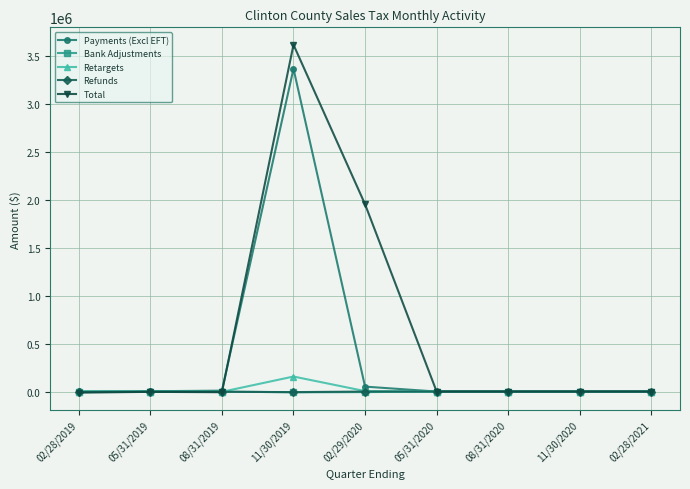

What is the label of the 9th point from the right?

02/28/2019